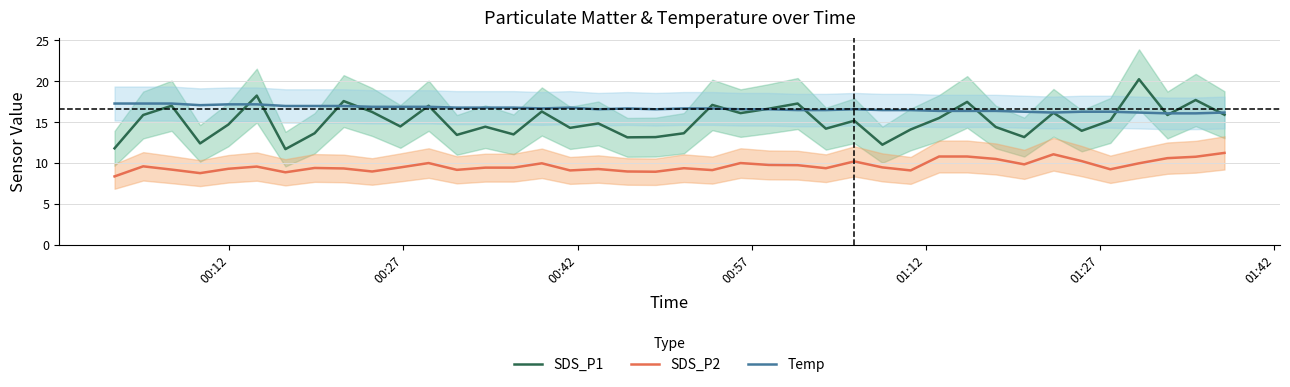

True or false: SDS_P2 and SDS_P1 cross at least once.

False